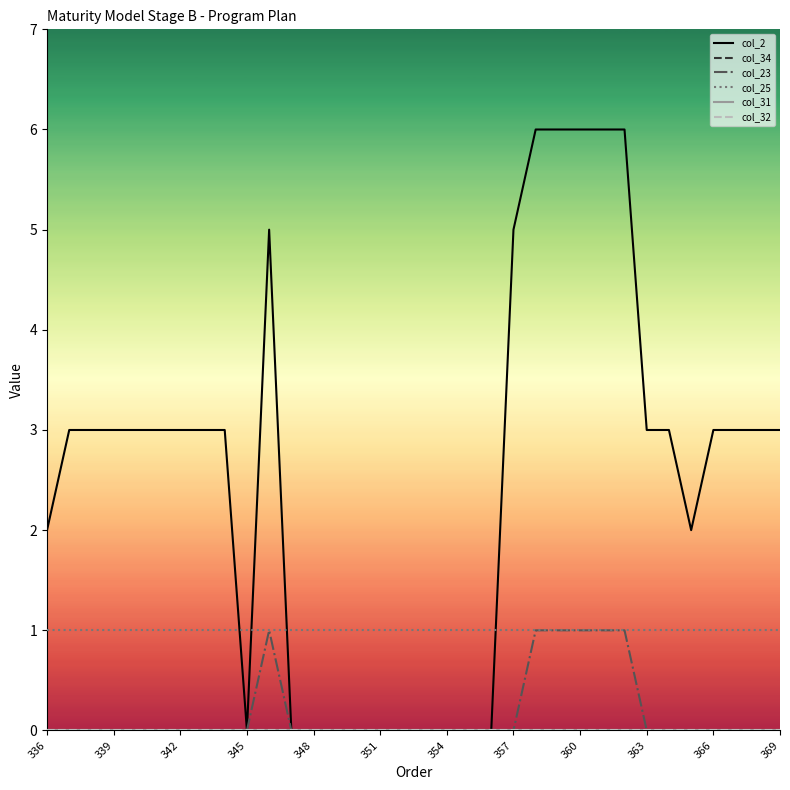

Does the chart display data point markers on the line(s)?

No